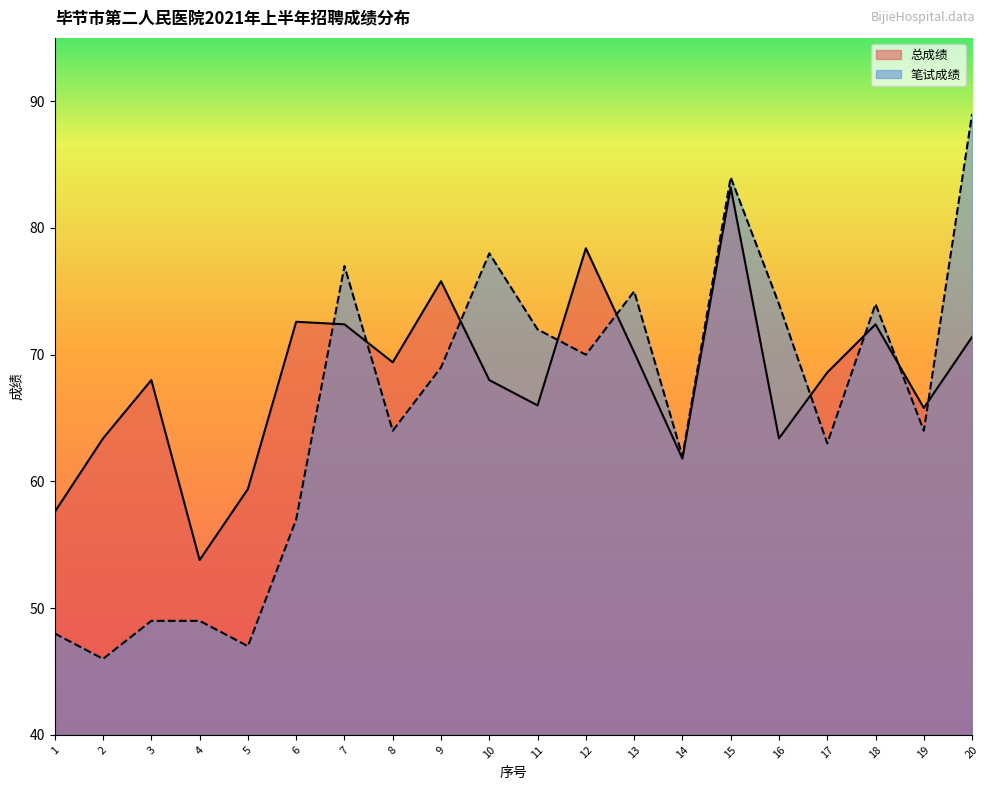

Reading left to right, list all the values displayed in this chart.

总成绩: 1=57.6	2=63.4	3=68.0	4=53.8	5=59.4	6=72.6	7=72.4	8=69.4	9=75.8	10=68.0	11=66.0	12=78.4	13=70.2	14=61.8	15=83.2	16=63.4	17=68.6	18=72.4	19=65.8	20=71.4
笔试成绩: 1=48.0	2=46.0	3=49.0	4=49.0	5=47.0	6=57.0	7=77.0	8=64.0	9=69.0	10=78.0	11=72.0	12=70.0	13=75.0	14=62.0	15=84.0	16=74.0	17=63.0	18=74.0	19=64.0	20=89.0